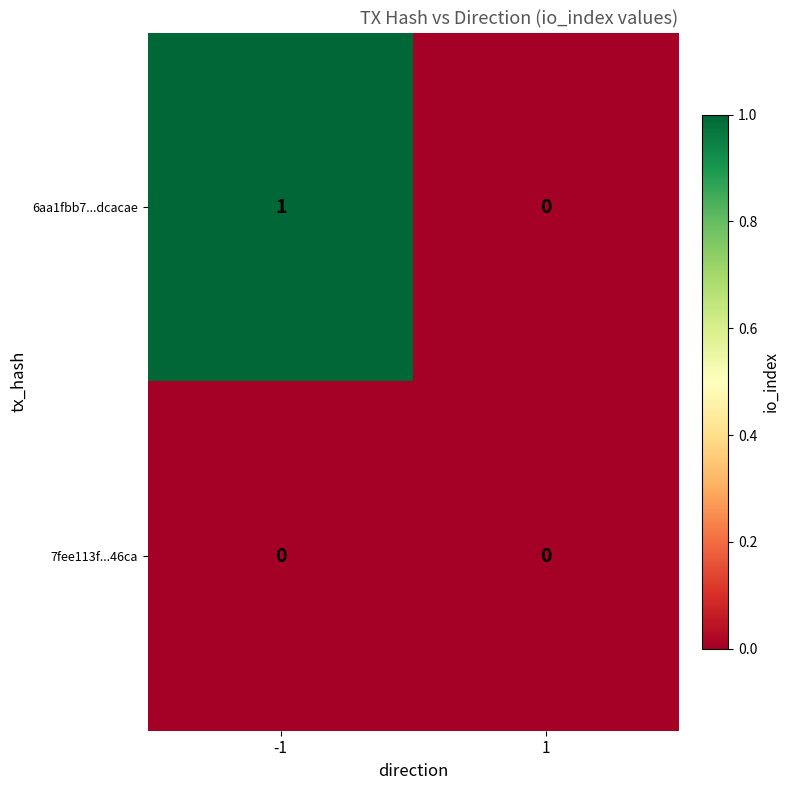

How many distinct data groups are displayed?

2